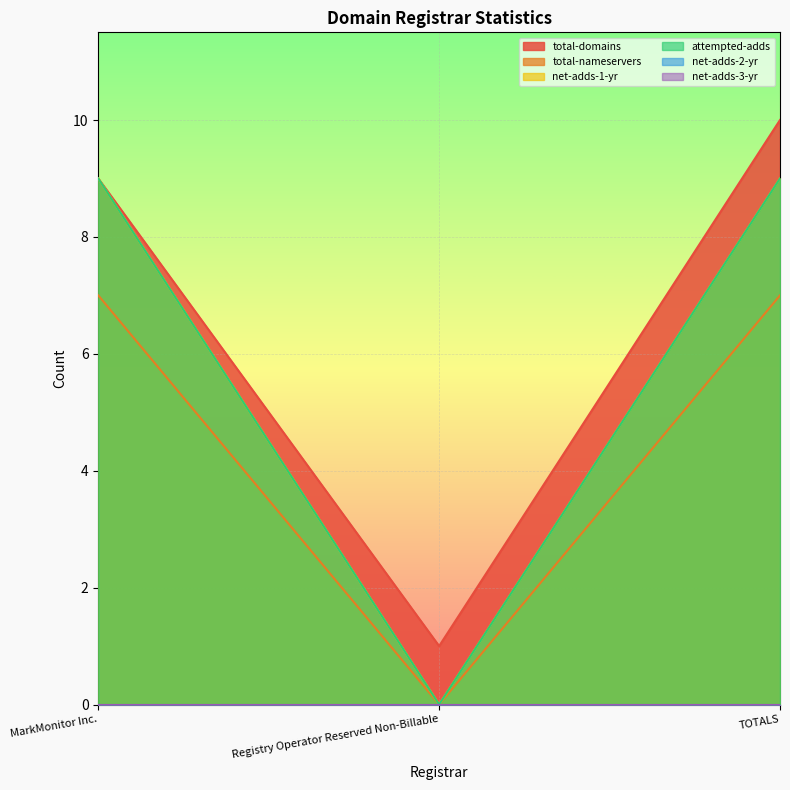

Does the chart display data point markers on the line(s)?

No